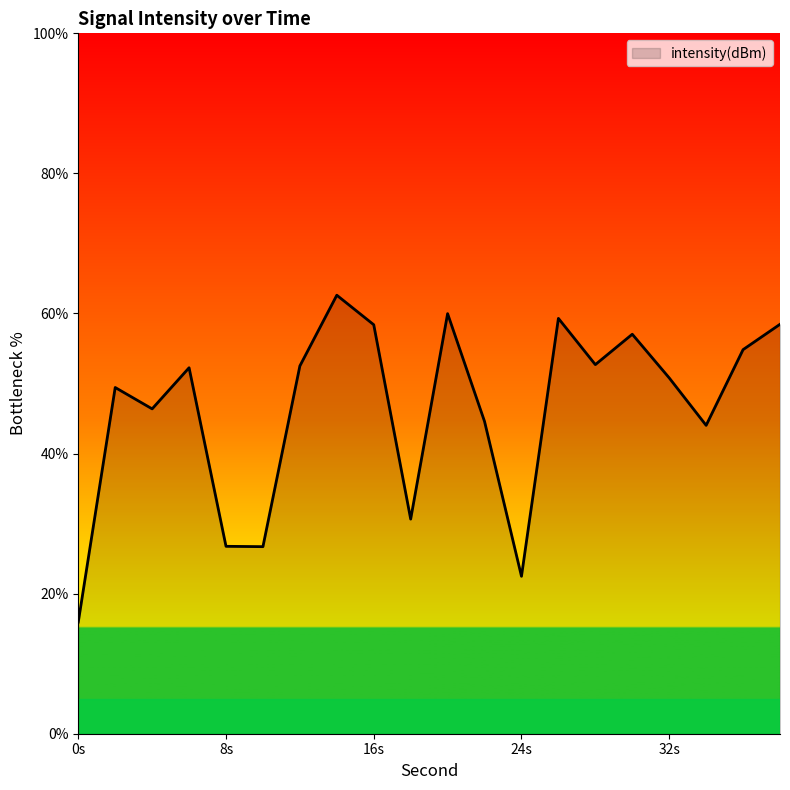

What is the difference between the maximum and minimum values?

46.7